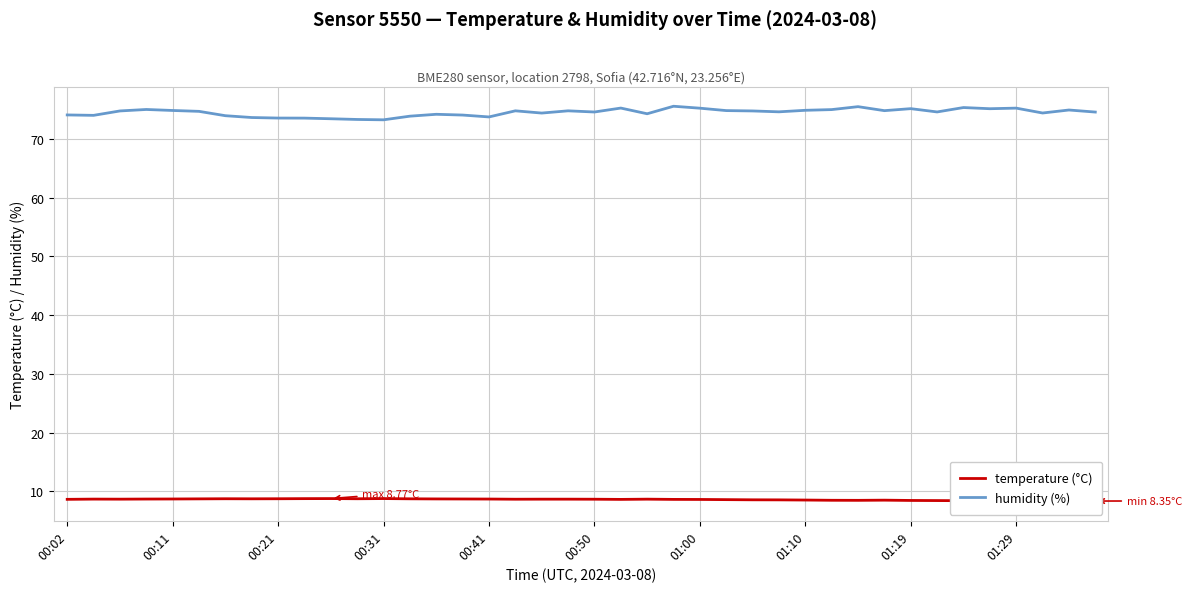

At which category is the sum across all series the highest?

23